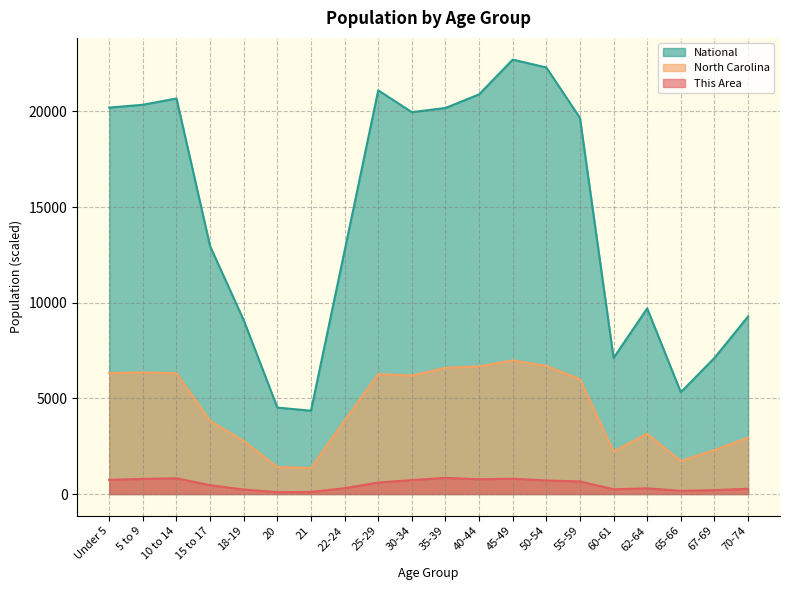

List the series in order of their overall mean, lowest first.

This Area, North Carolina, National